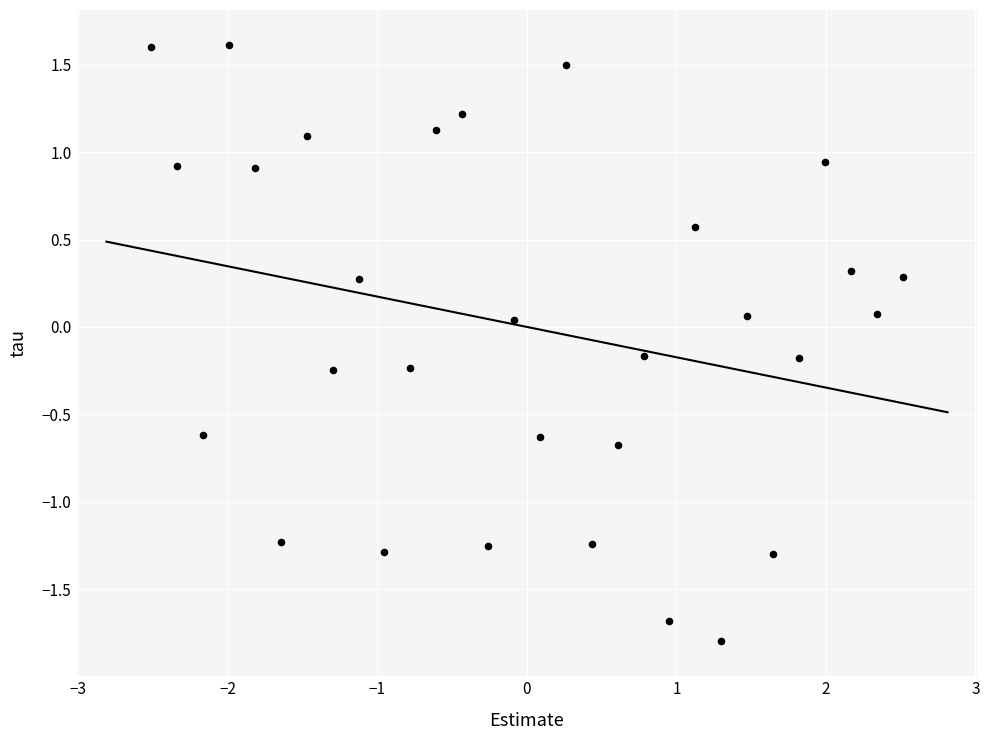

What is the range of X values (max minus min)?

5.0